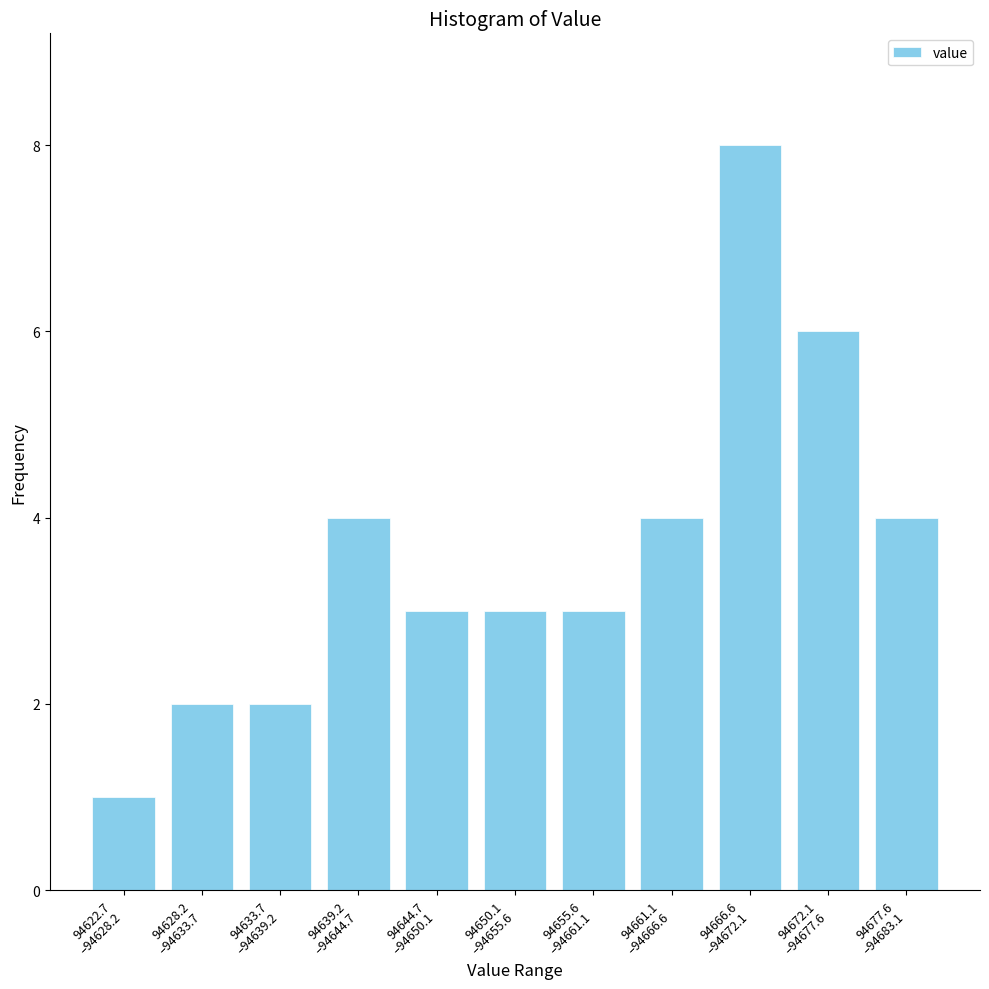

Reading left to right, list all the values displayed in this chart.

1	2	2	4	3	3	3	4	8	6	4